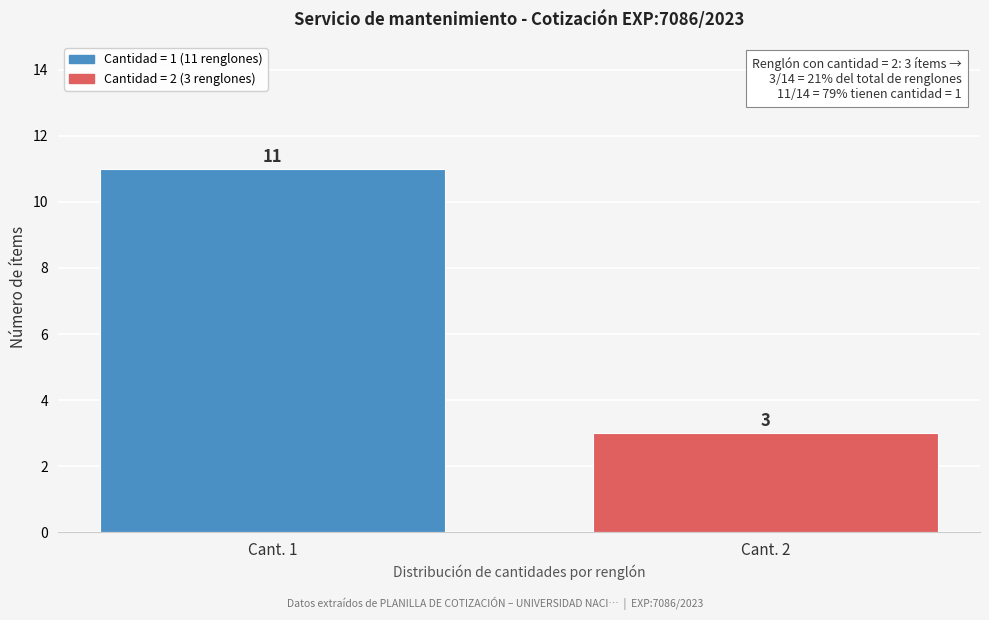

Reading left to right, list all the values displayed in this chart.

Cant. 1=11	Cant. 2=3